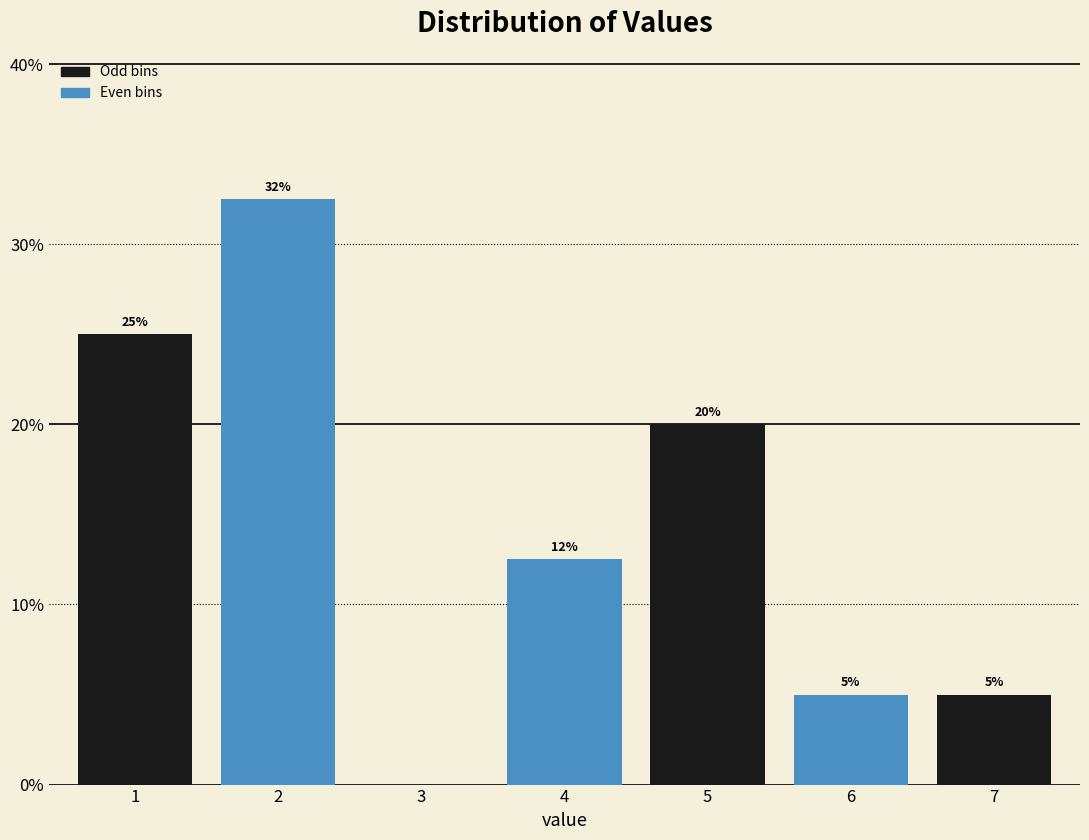

What is the approximate value at 7?

5.0